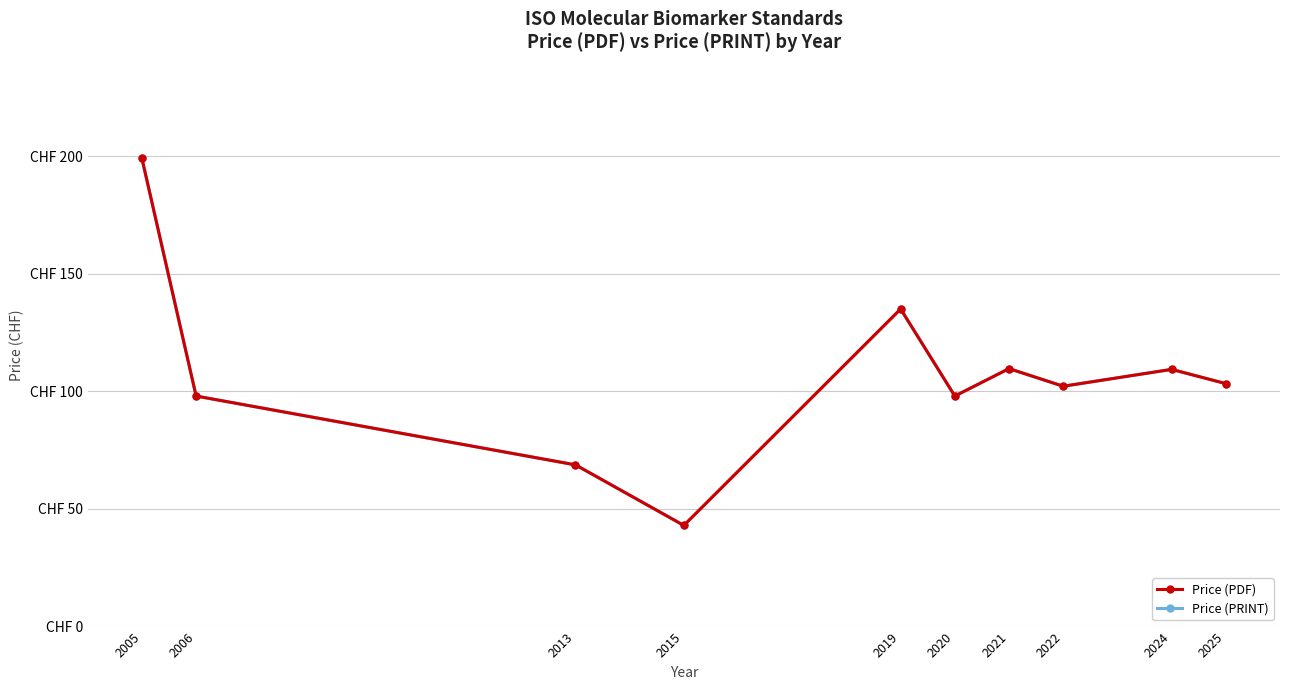

Is this an area chart (filled region under the line)?

No